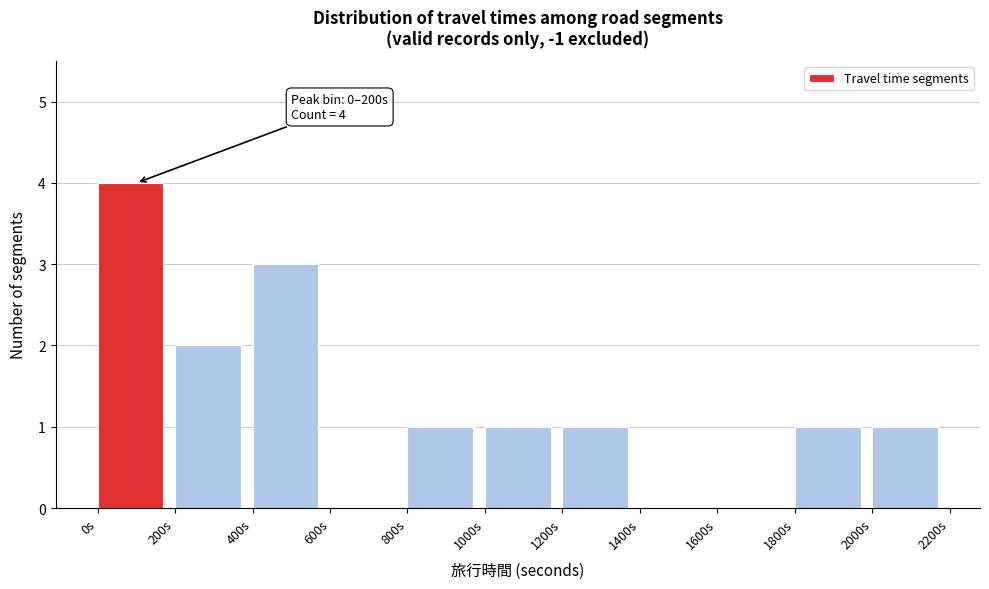

Which range on the x-axis has the tallest bar?

0 to 200